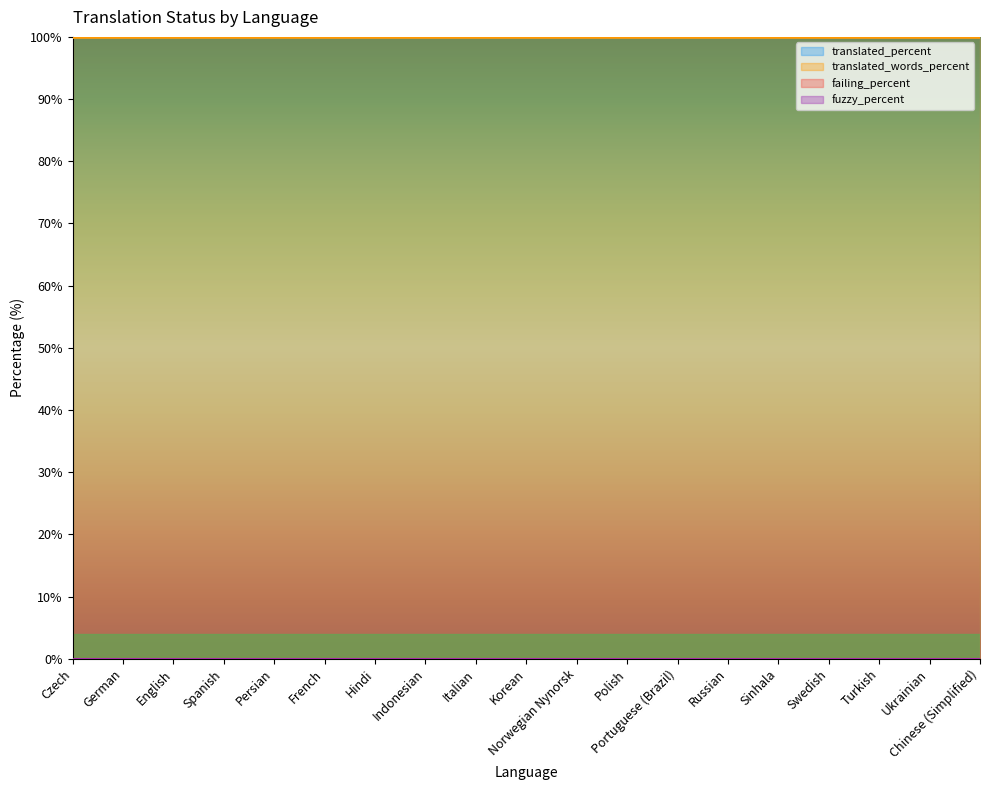

True or false: translated_percent and failing_percent cross at least once.

False